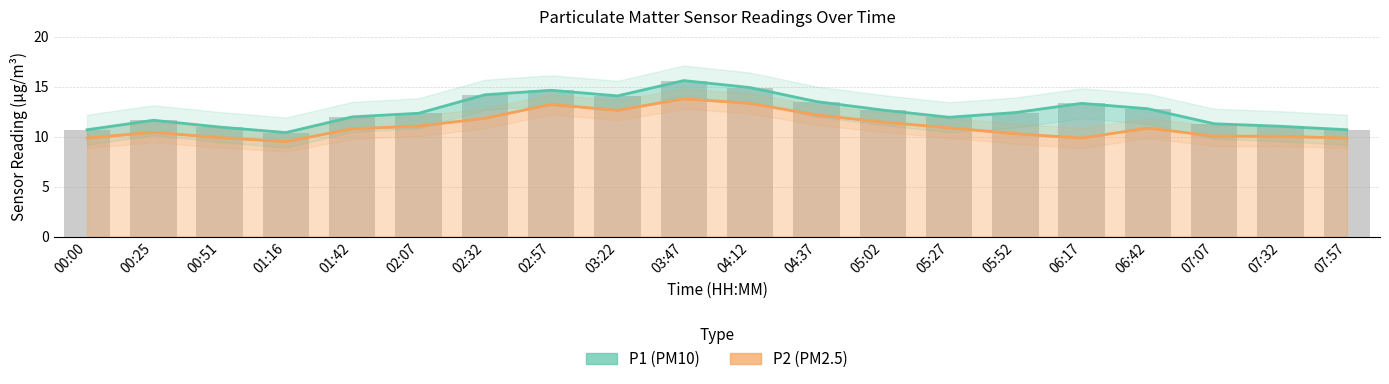

What is the lowest value of the P2 series?

9.5